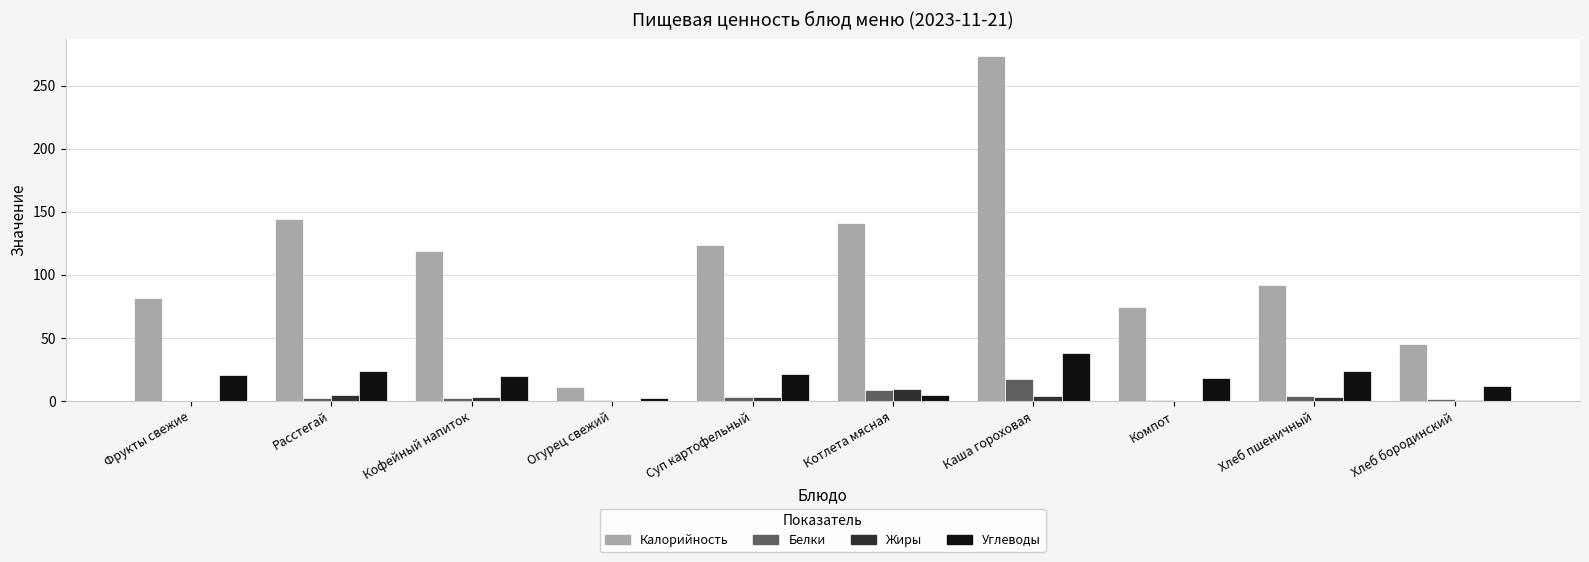

What is the sum of all Углеводы values?

185.1